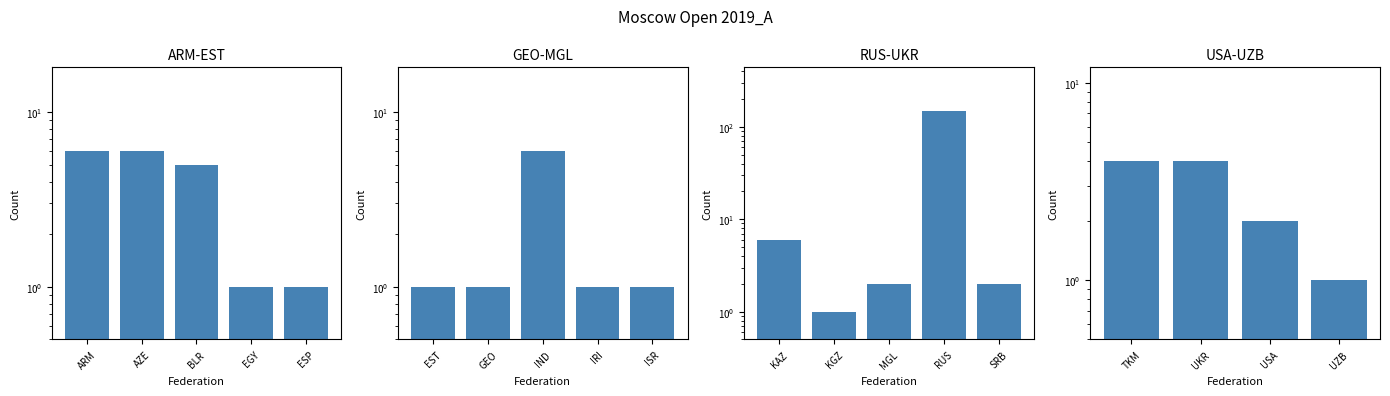

At which category does the chart reach its minimum across all series?

UZB